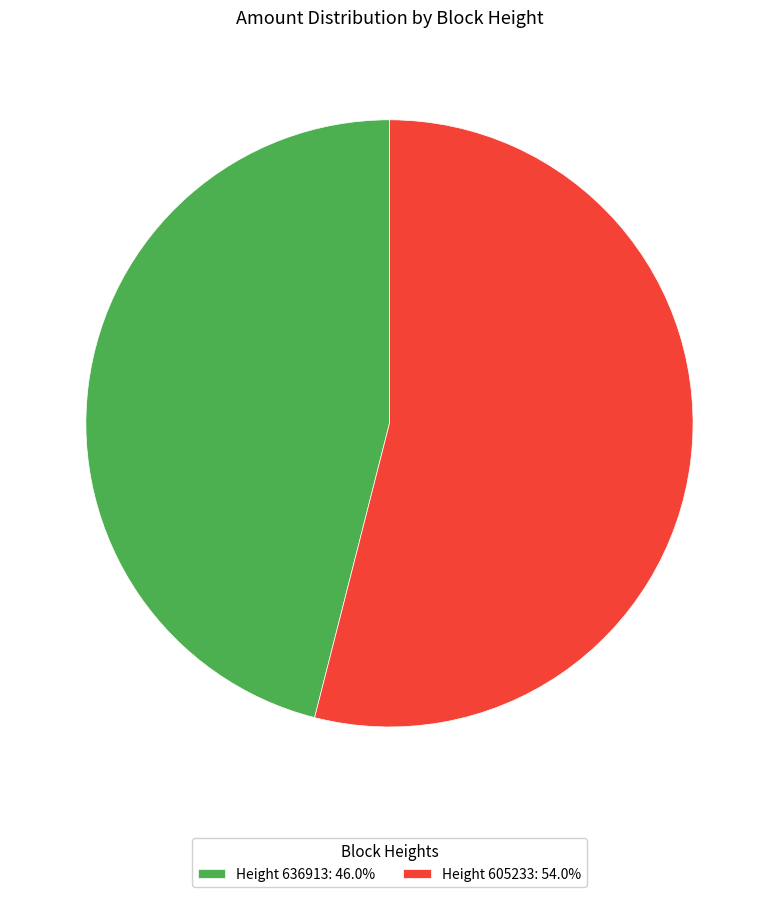

How many segments does this pie chart have?

2